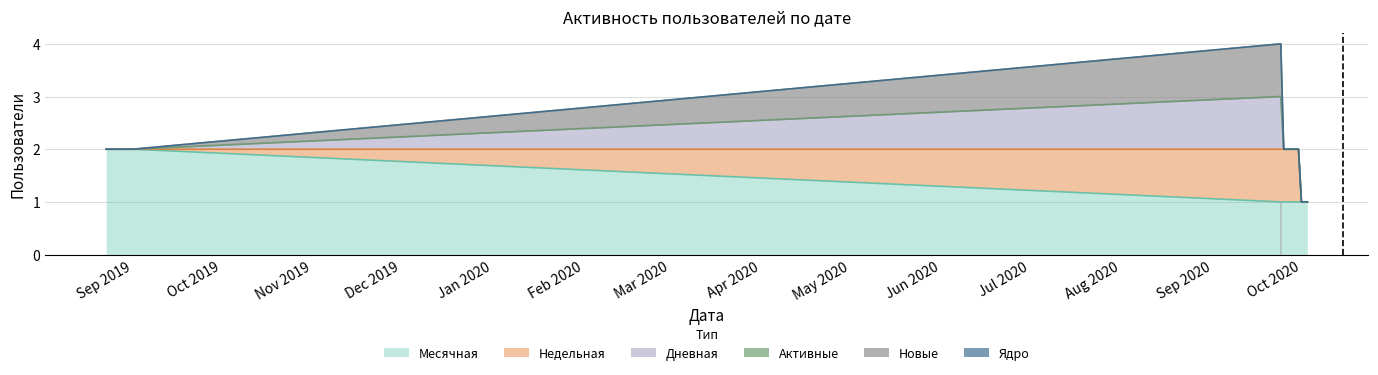

How many positive values does the Недельная series have?

7